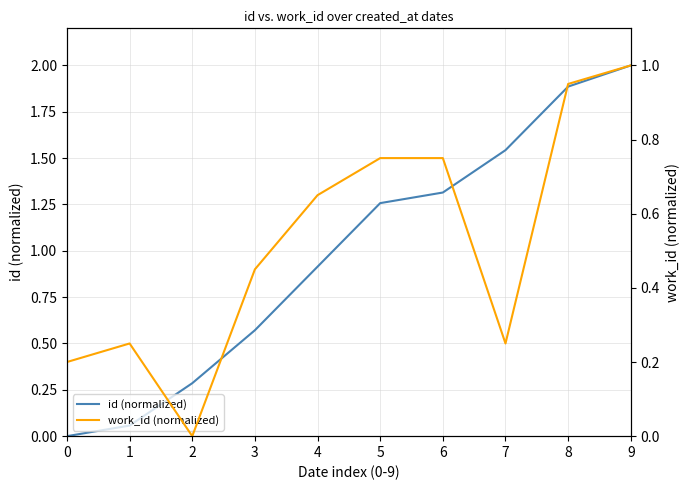

Where does the id (normalized) series first go above 1?

5